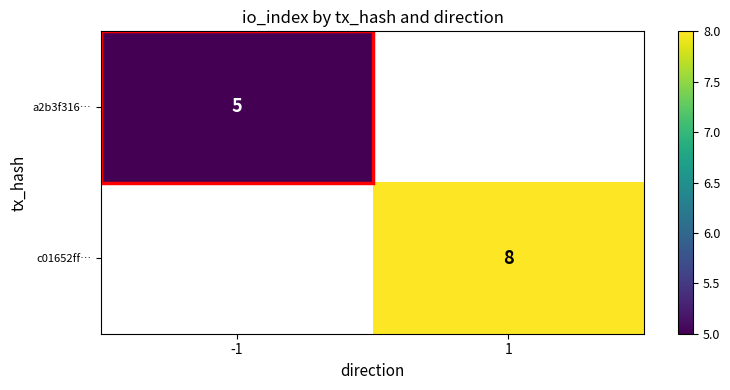

Between -1 and 1, which is larger?

1